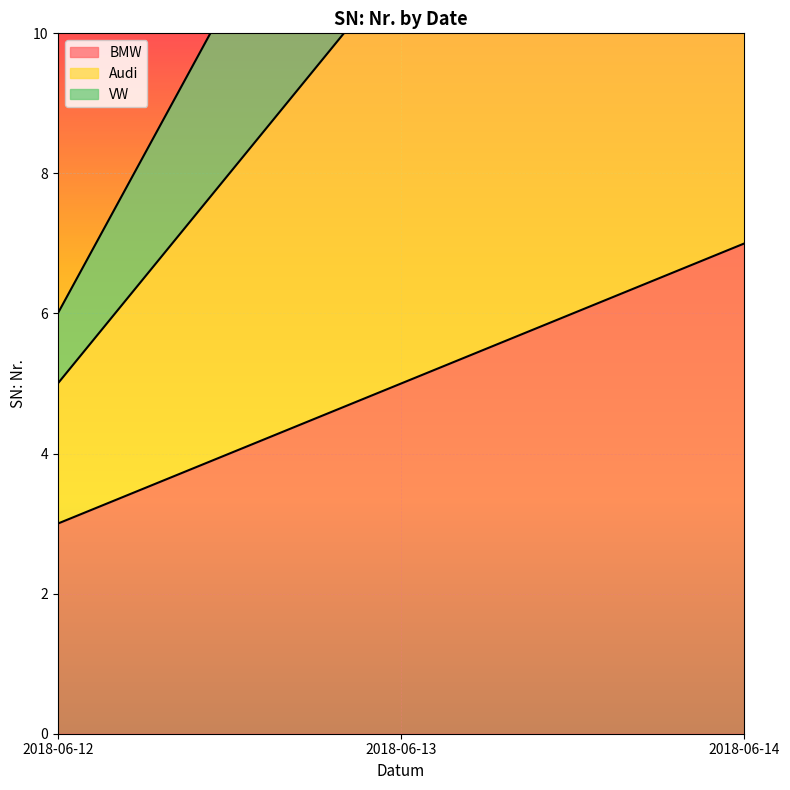

What is the sum of all VW values?

45